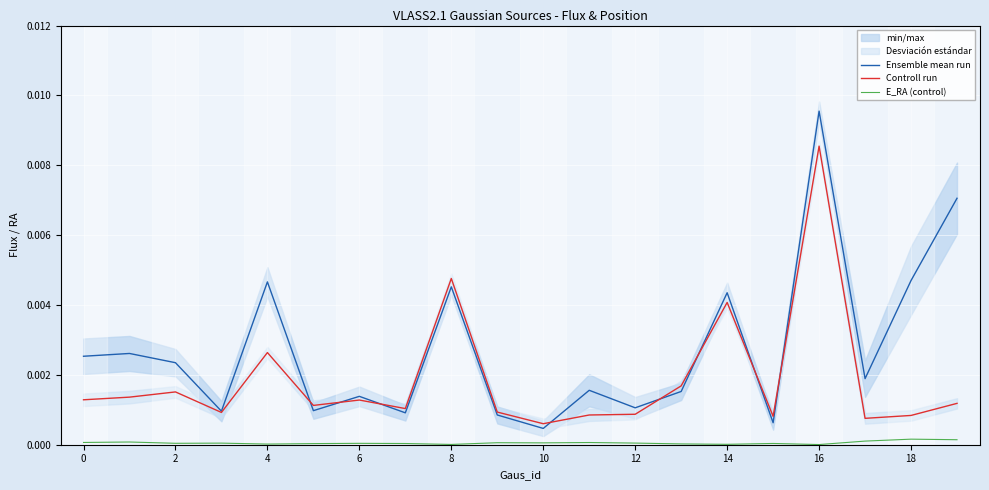

Which series changed the most between 10 and 11?

Ensemble mean run